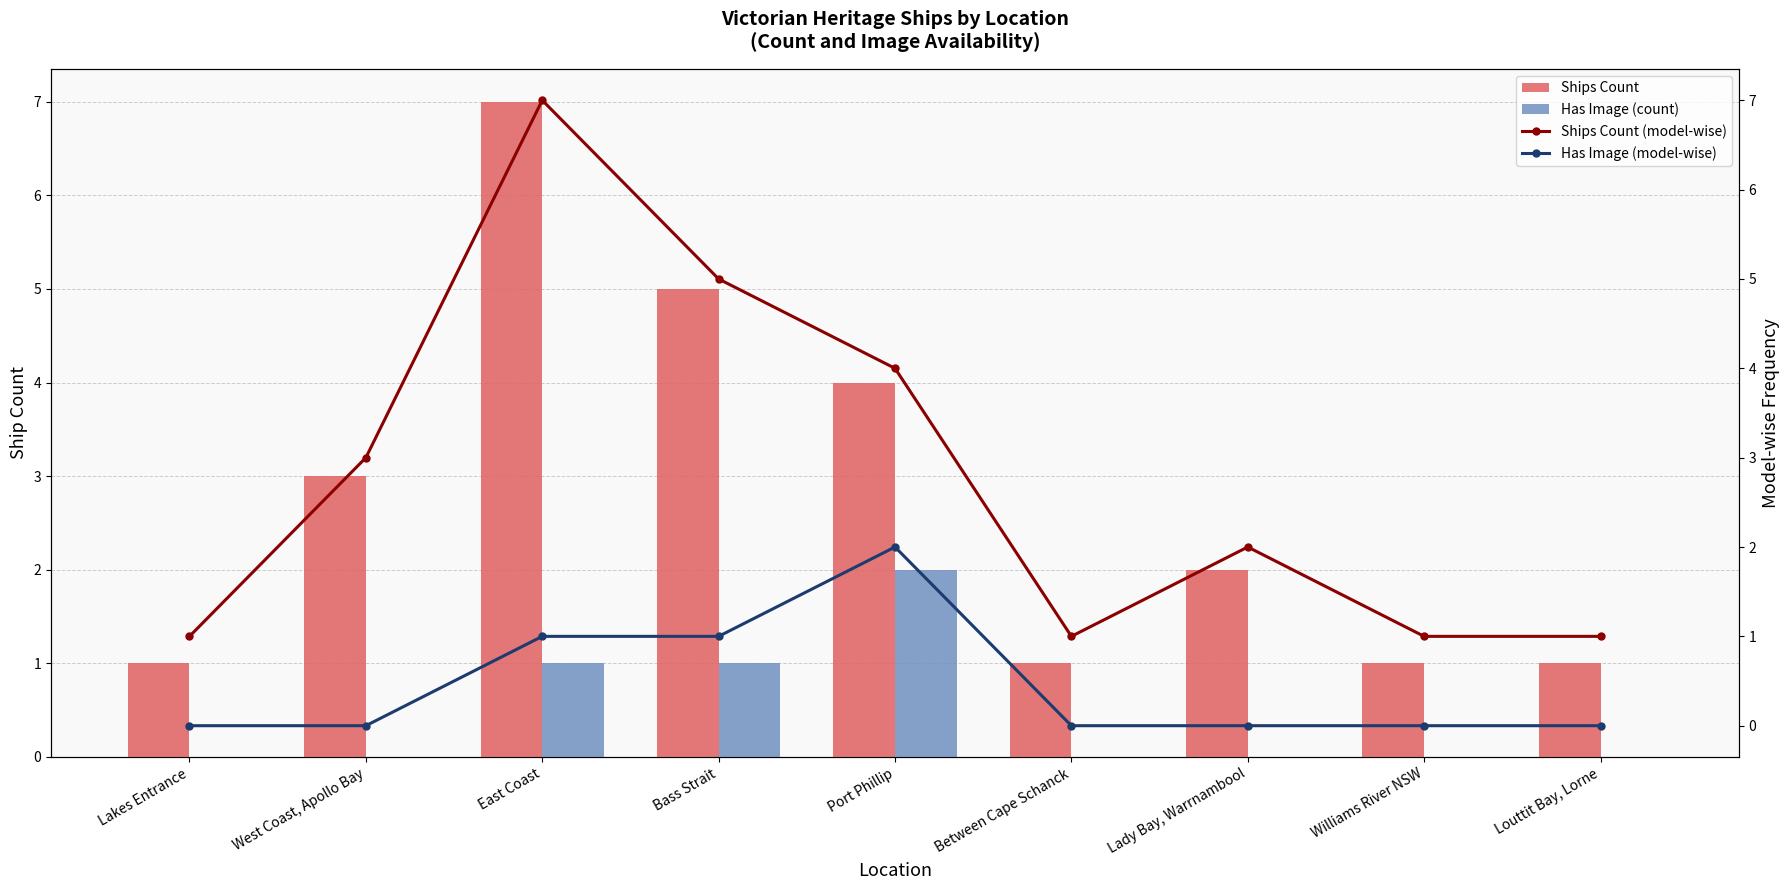

List the series in order of their peak value, lowest first.

Has Image (count), Has Image (model-wise), Ships Count, Ships Count (model-wise)